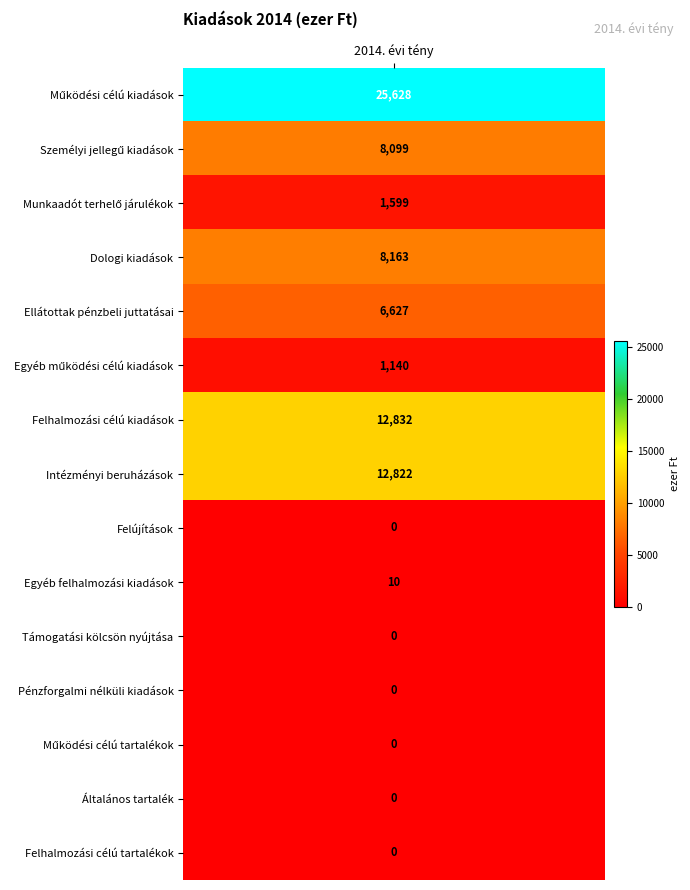

Rank the categories by value from lowest to highest.

Felújítások, Támogatási kölcsön nyújtása, Pénzforgalmi nélküli kiadások, Működési célú tartalékok, Általános tartalék, Felhalmozási célú tartalékok, Egyéb felhalmozási kiadások, Egyéb működési célú kiadások, Munkaadót terhelő járulékok, Ellátottak pénzbeli juttatásai, Személyi jellegű kiadások, Dologi kiadások, Intézményi beruházások, Felhalmozási célú kiadások, Működési célú kiadások